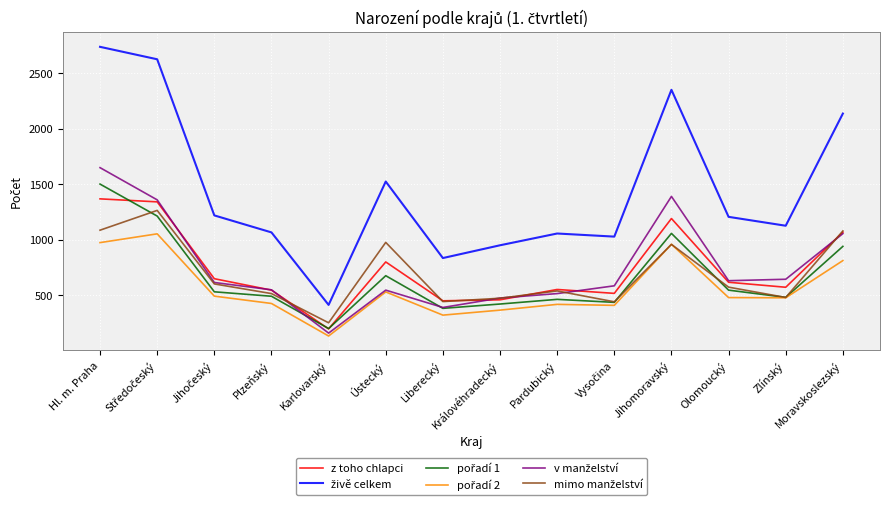

What position from the right is Hl. m. Praha?

14